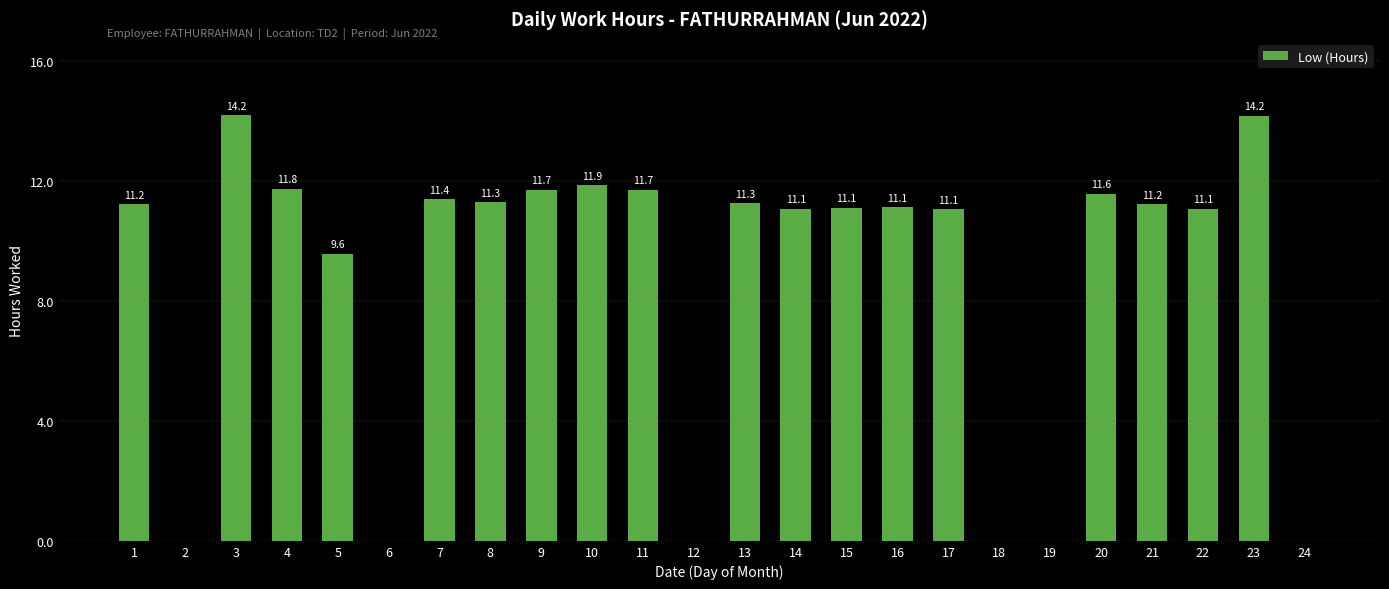

How many data points are above 11?

17